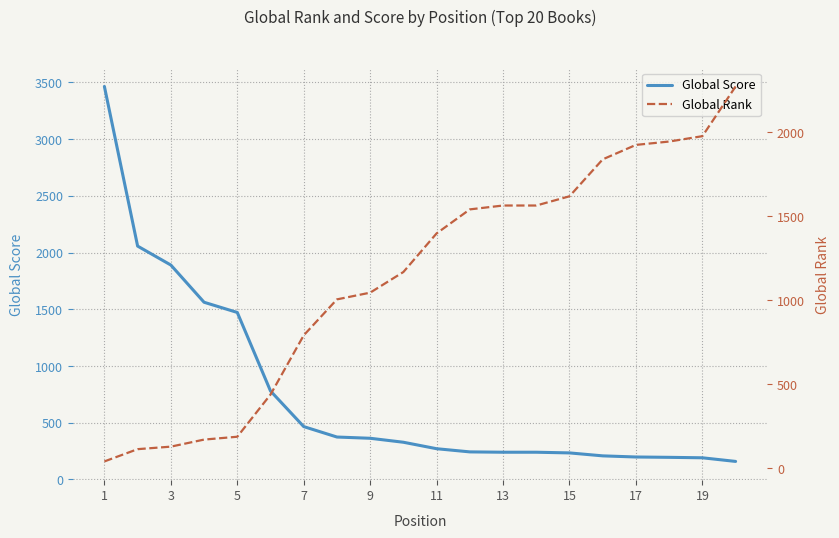

How many data points does each series have?

20